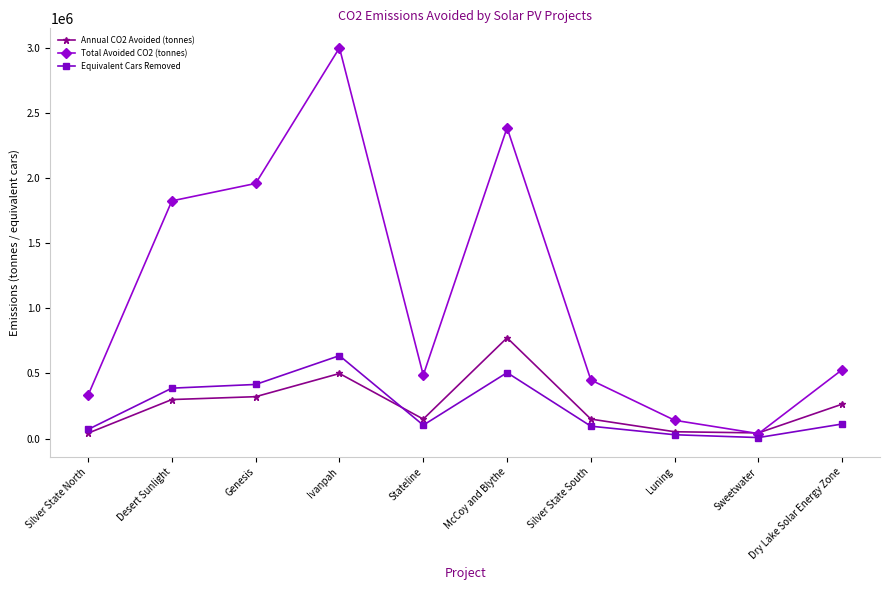

True or false: Equivalent Cars Removed and Total Avoided CO2 (tonnes) cross at least once.

False